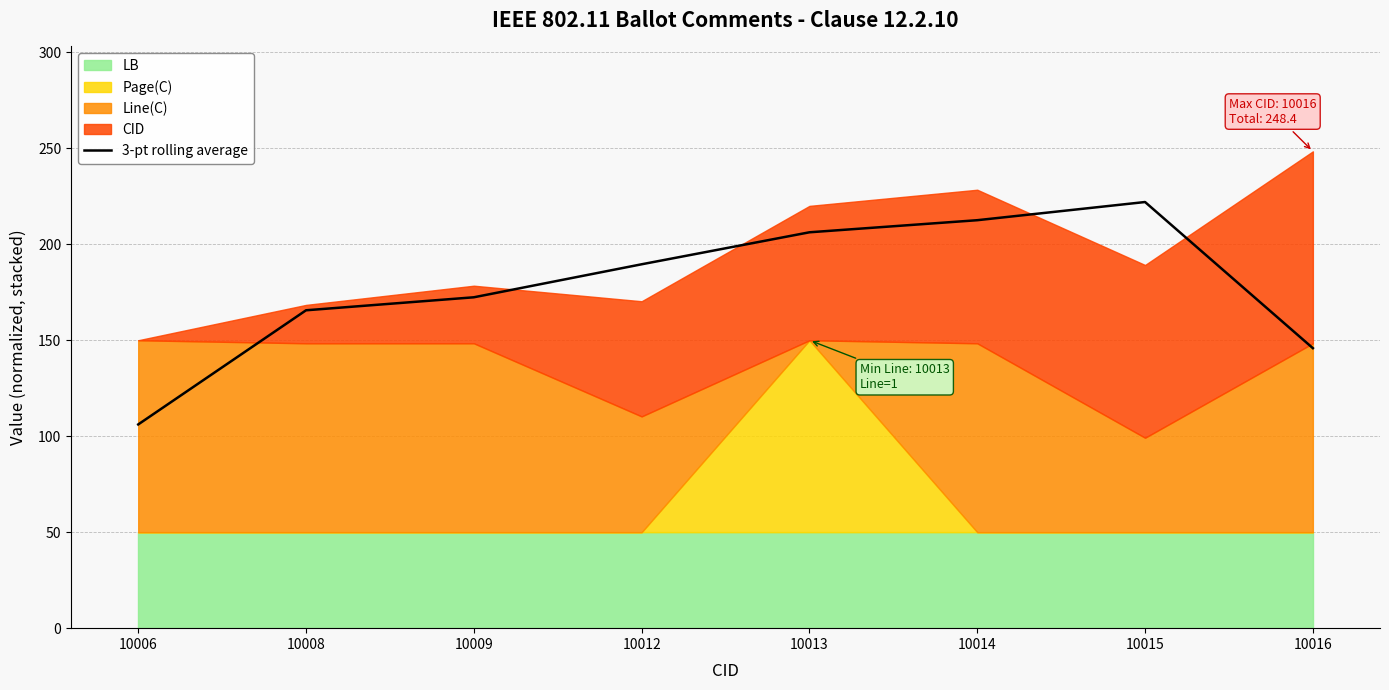

True or false: there are more than 2 points higher than both neighbors.

False